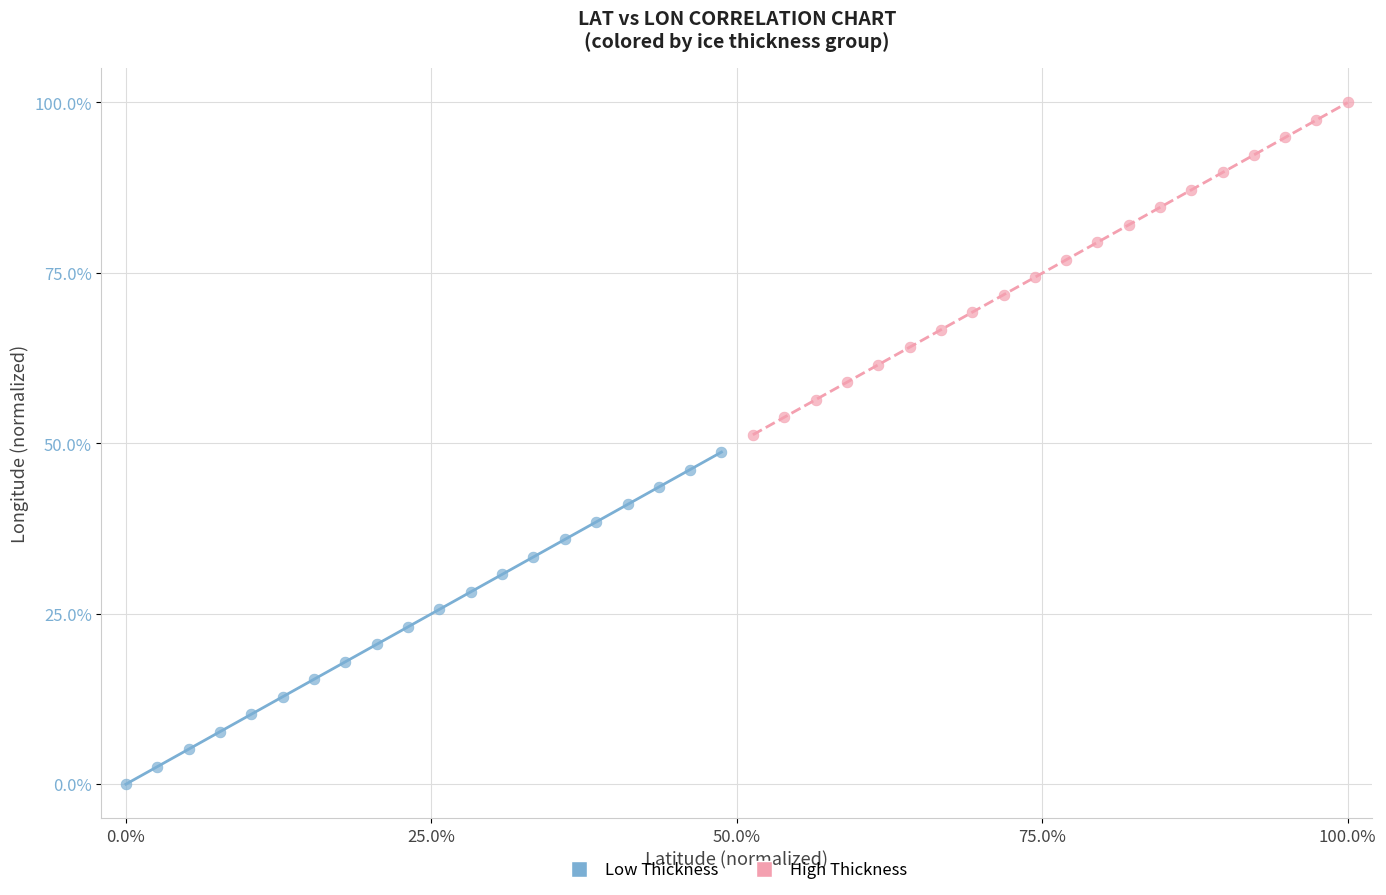

Which series reaches the minimum Y coordinate?

Low Thickness